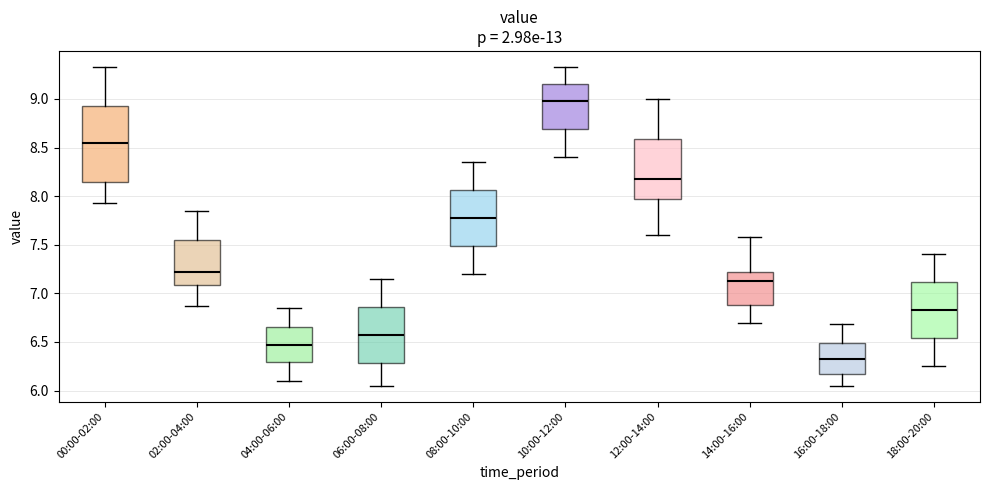

Where is the upper edge of the box for 18:00-20:00 on the y-axis? The values are not printed on the chart, so give them approximately, as read against the axis.

7.10